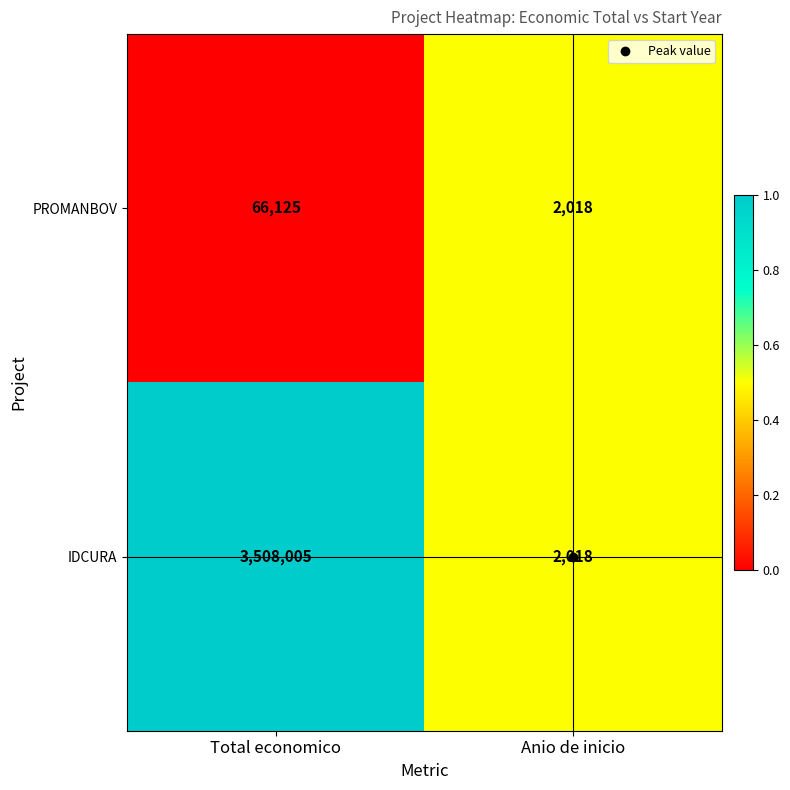

What is the average value of the IDCURA series?

1755012